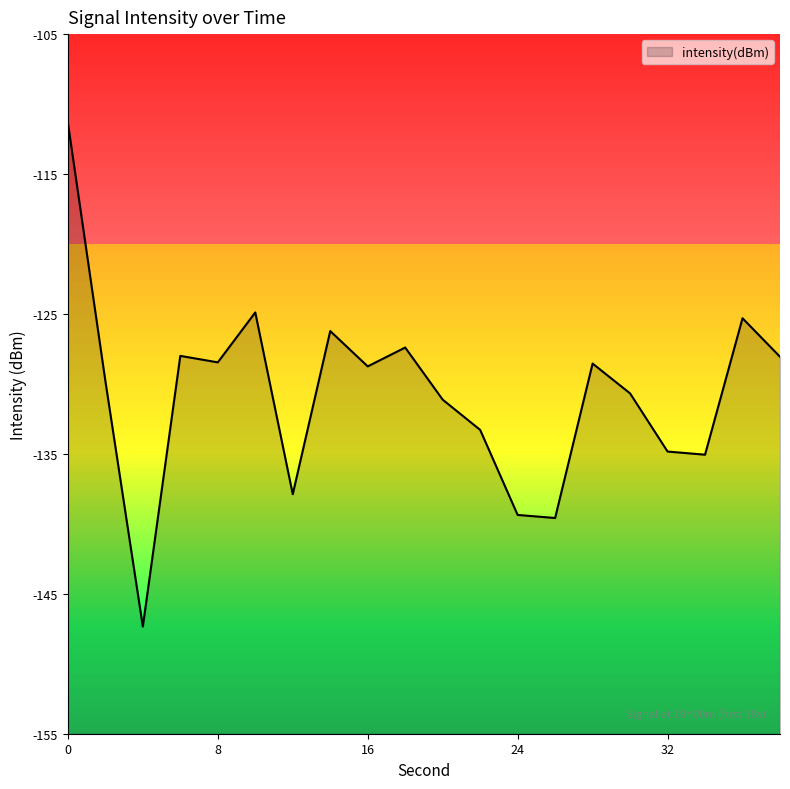

Reading right to left, transcribe all the data shown in this chart.

38=-128.1	36=-125.3	34=-135.1	32=-134.8	30=-130.7	28=-128.5	26=-139.6	24=-139.4	22=-133.3	20=-131.1	18=-127.4	16=-128.7	14=-126.2	12=-137.9	10=-124.9	8=-128.5	6=-128.0	4=-147.3	2=-129.8	0=-111.3